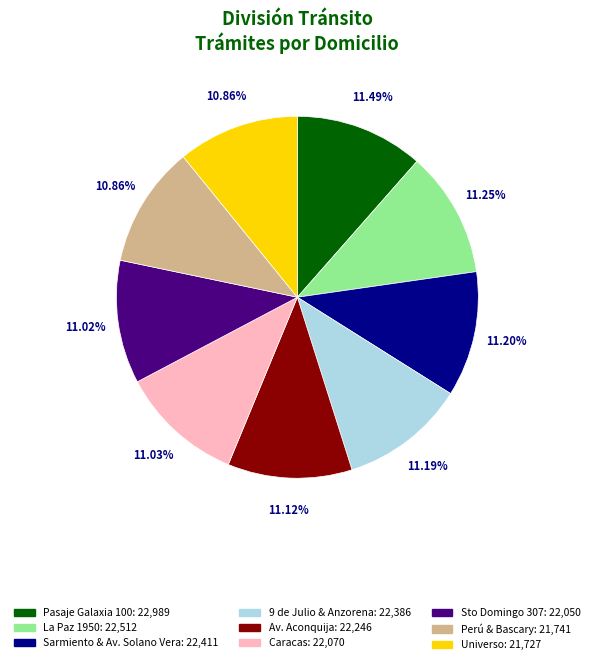

Does Sto Domingo 307 account for over 50% of the chart?

No